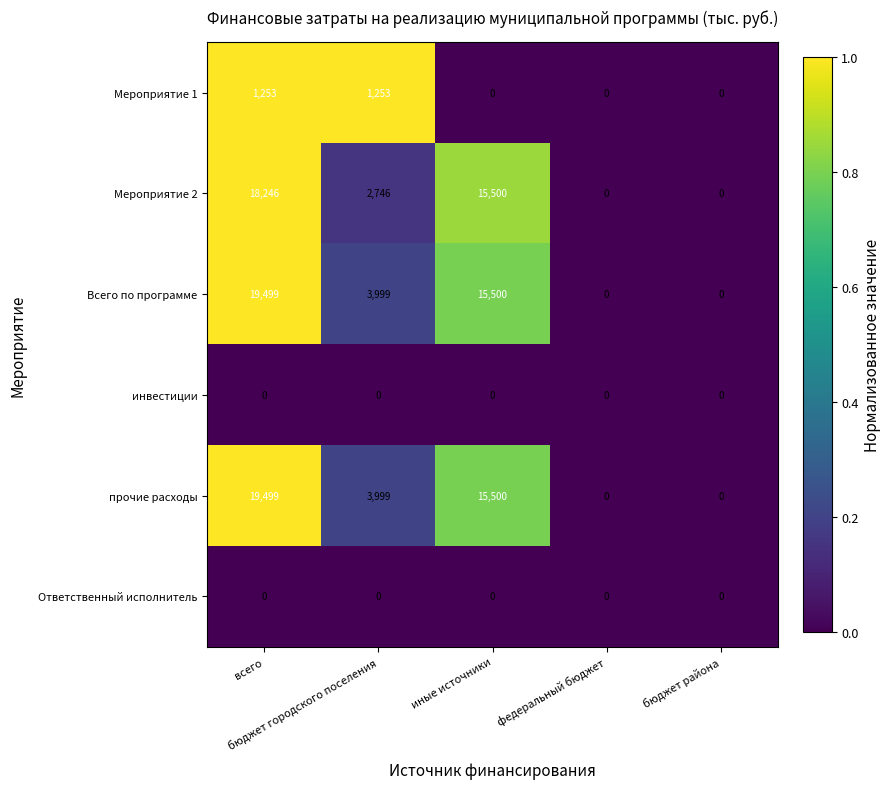

Count the прочие расходы values in the range 0 to 15500.

4